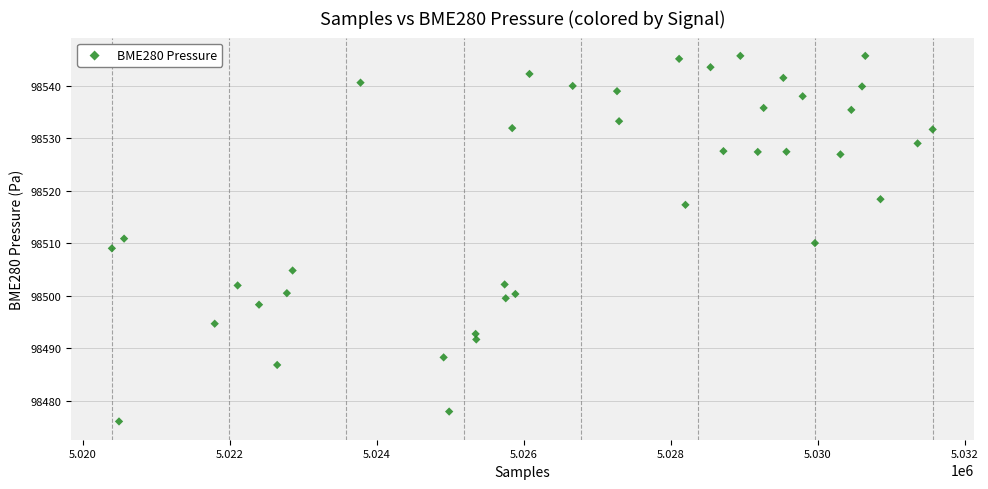

What is the range of Y values (max minus min)?

69.6